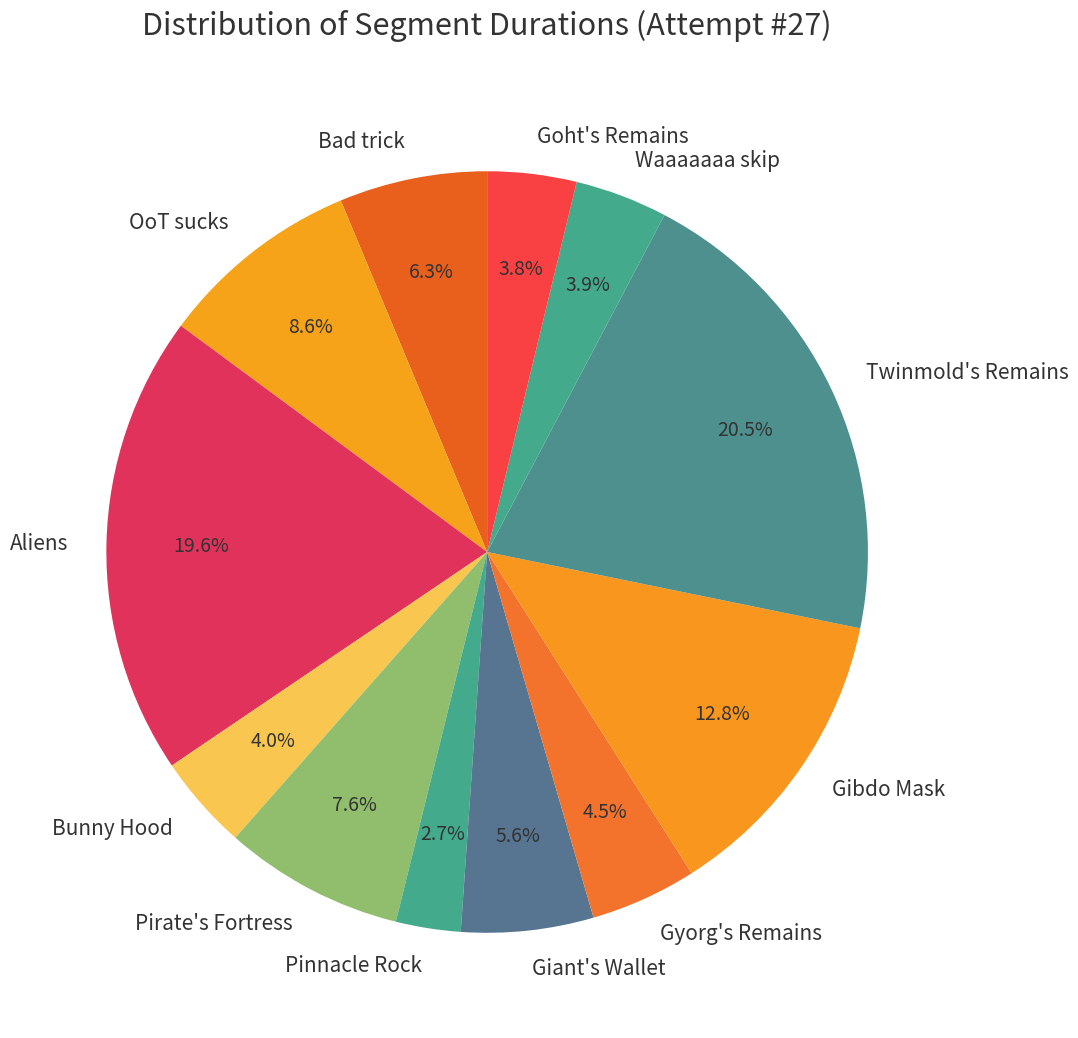

Is Bunny Hood the majority of the pie?

No